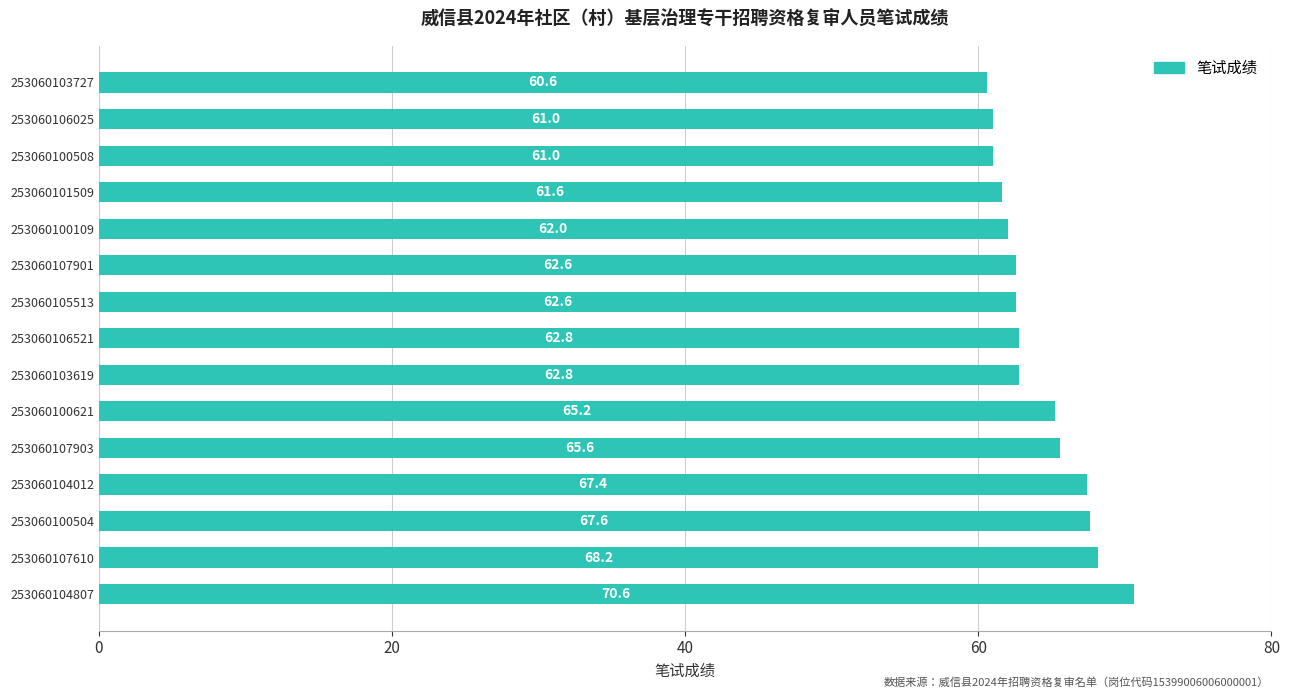

What is the change in value from 253060107901 to 253060100109?

-0.6